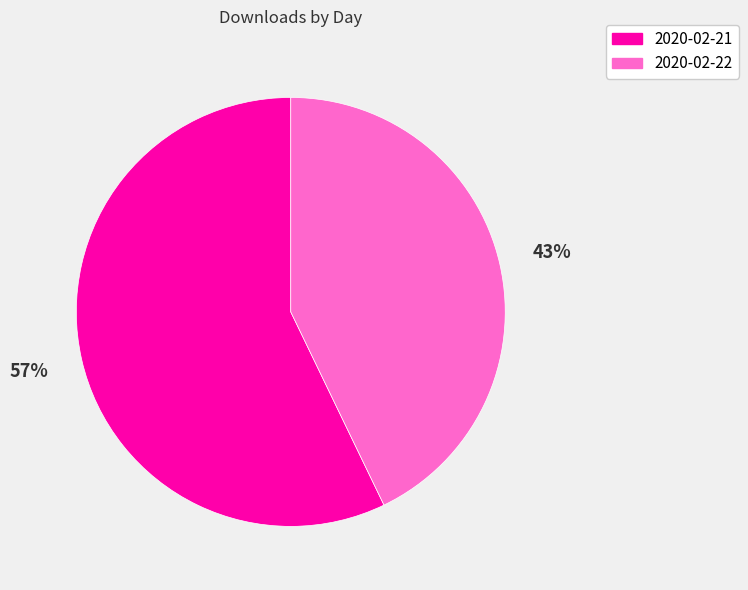

To the nearest percent, what is the difference between the largest and smallest slice percentages?

14%